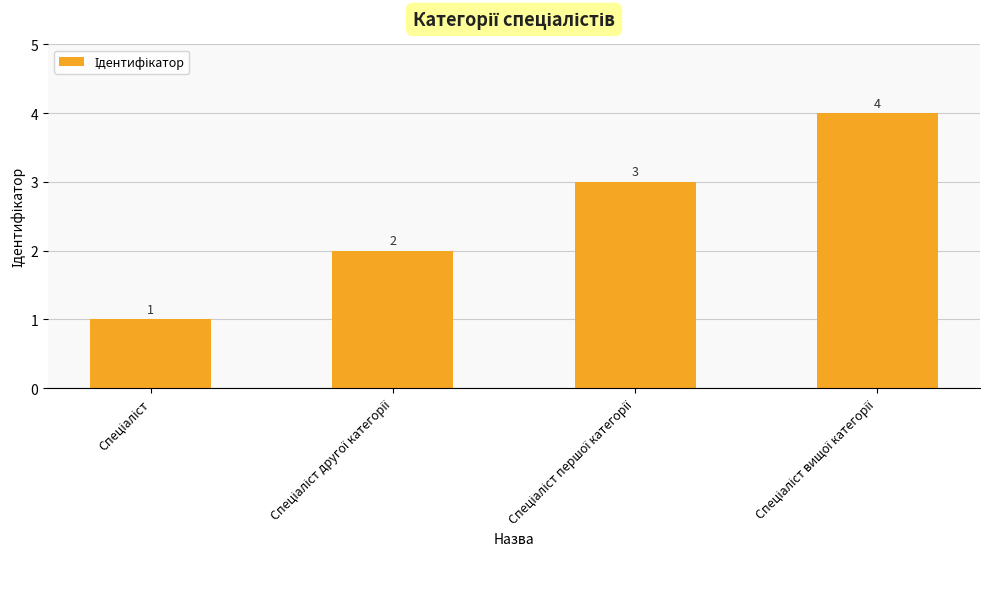

What is the value of the 3rd bar from the left?

3